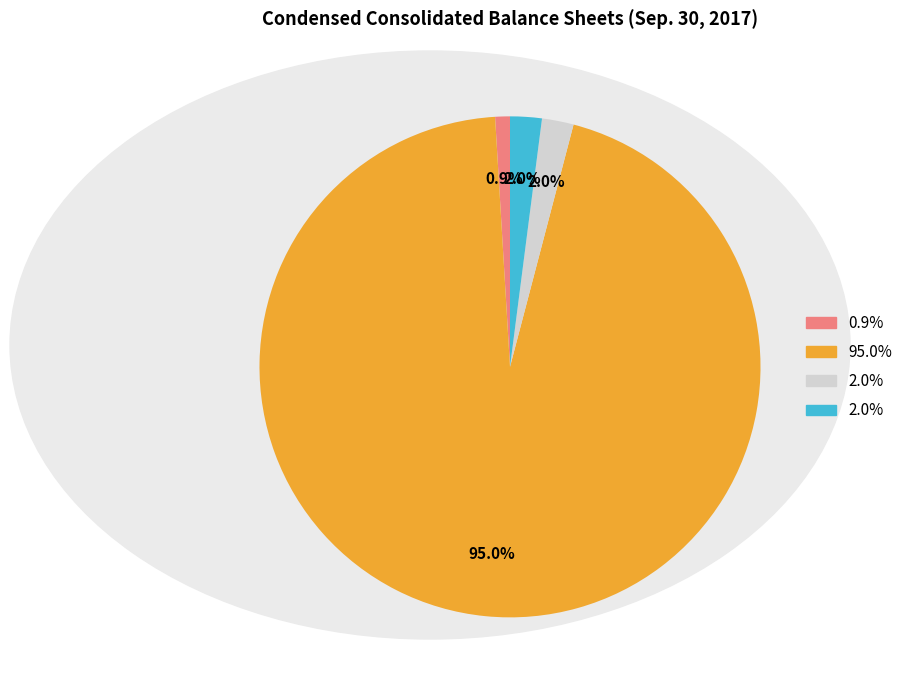

To the nearest percent, what is the average slice percentage?

25%